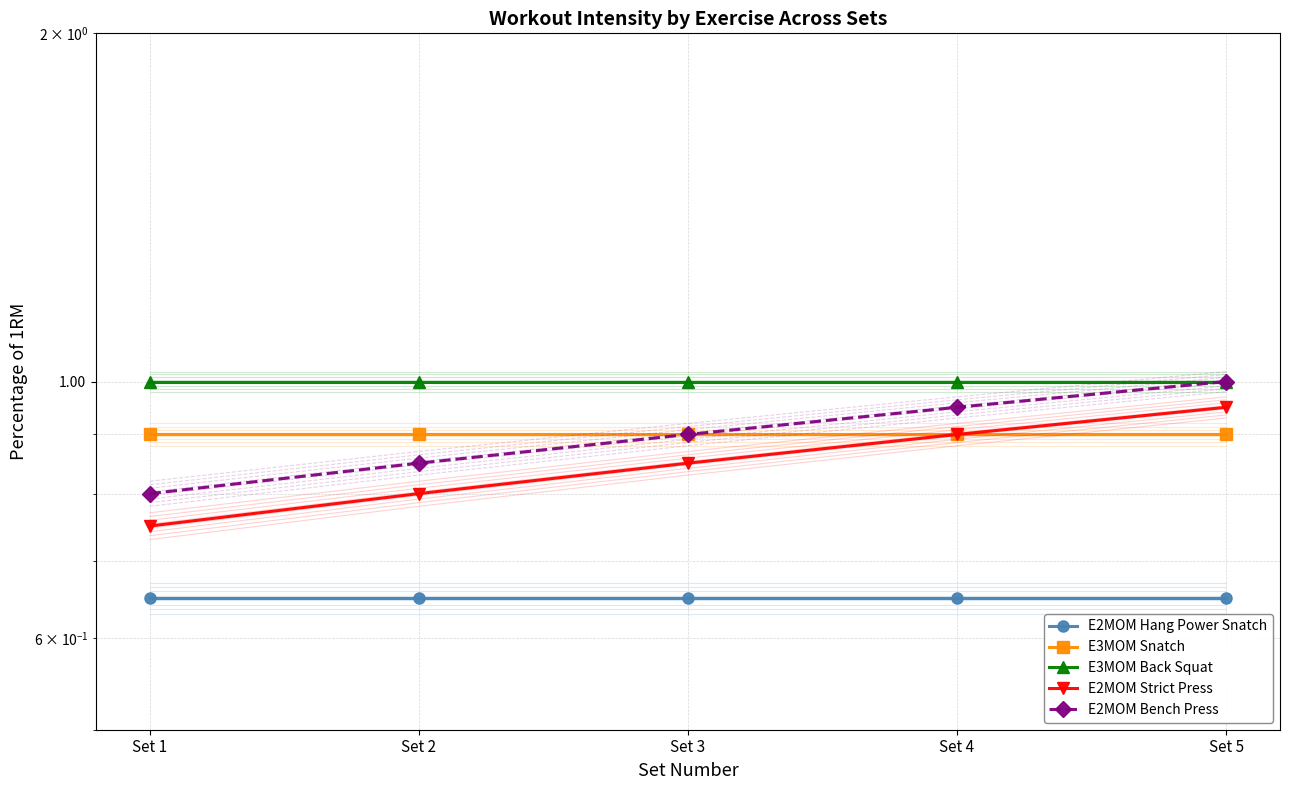

Reading right to left, transcribe all the data shown in this chart.

E2MOM Hang Power Snatch: 0.7	0.7	0.7	0.7	0.7
E3MOM Snatch: 0.9	0.9	0.9	0.9	0.9
E3MOM Back Squat: 1.0	1.0	1.0	1.0	1.0
E2MOM Strict Press: 0.9	0.9	0.8	0.8	0.8
E2MOM Bench Press: 1.0	0.9	0.9	0.8	0.8